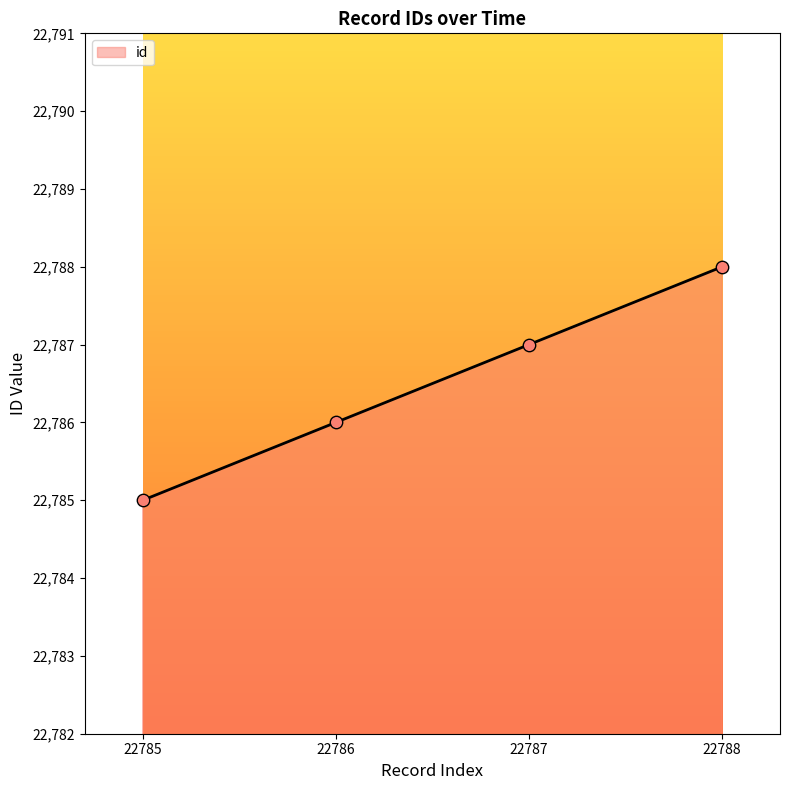

What is the change in value from 22785 to 22786?

+1